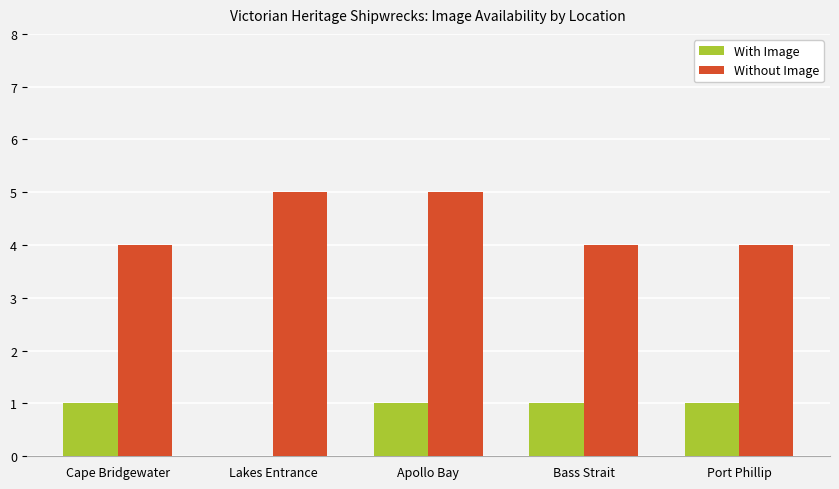

What is the sum of the Without Image values at Cape Bridgewater and Bass Strait?

8